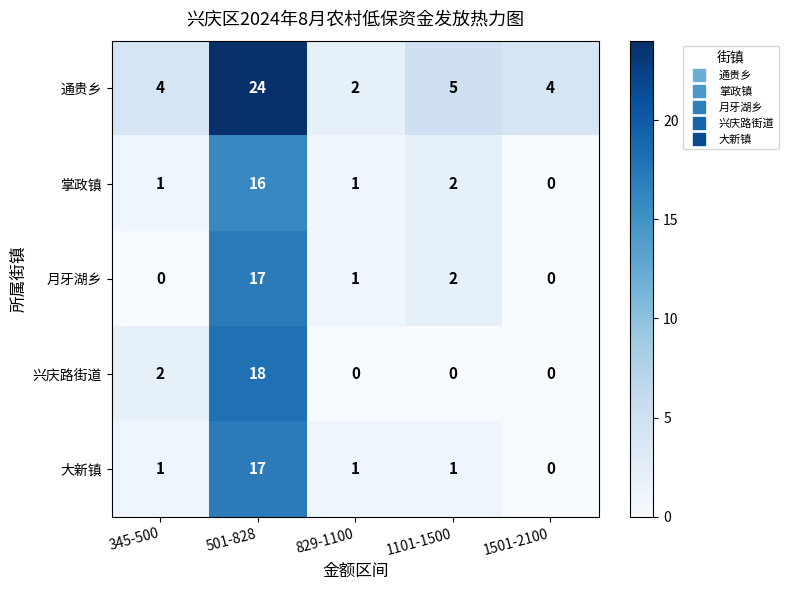

Reading left to right, list all the values displayed in this chart.

通贵乡: 345-500=4	501-828=24	829-1100=2	1101-1500=5	1501-2100=4
掌政镇: 345-500=1	501-828=16	829-1100=1	1101-1500=2	1501-2100=0
月牙湖乡: 345-500=0	501-828=17	829-1100=1	1101-1500=2	1501-2100=0
兴庆路街道: 345-500=2	501-828=18	829-1100=0	1101-1500=0	1501-2100=0
大新镇: 345-500=1	501-828=17	829-1100=1	1101-1500=1	1501-2100=0